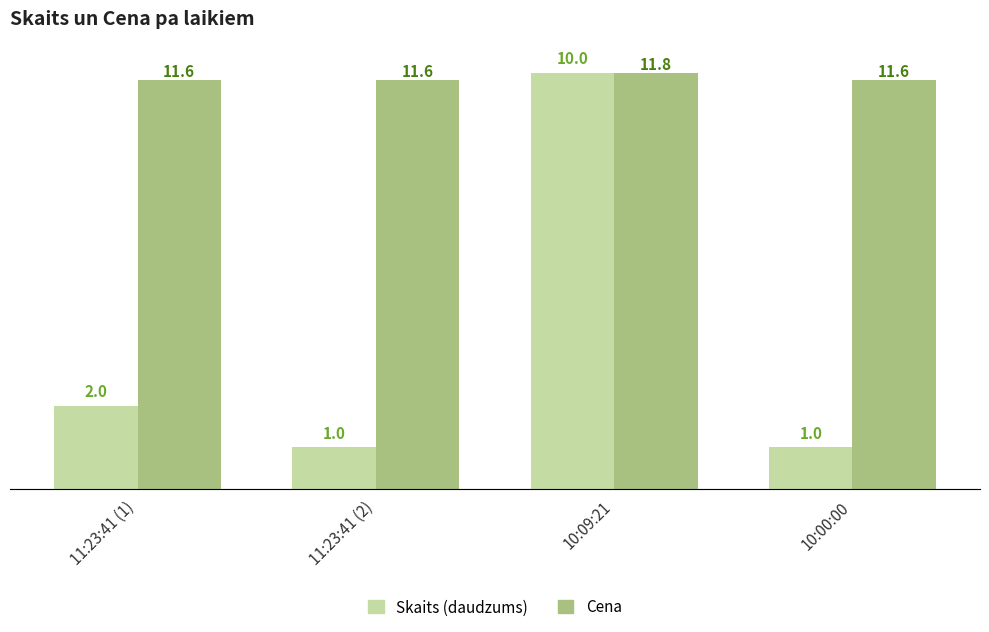

Count the number of data series in this chart.

2